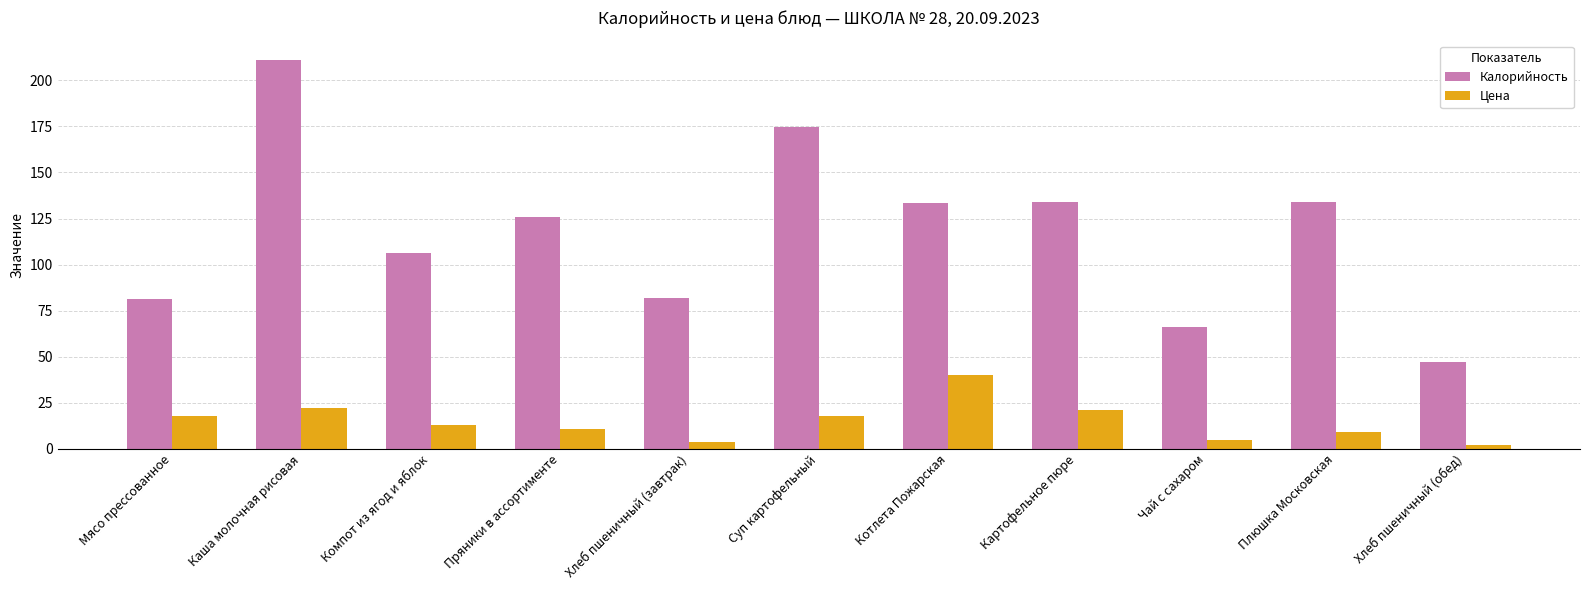

True or false: Цена has a value of 35.9 at Картофельное пюре.

False